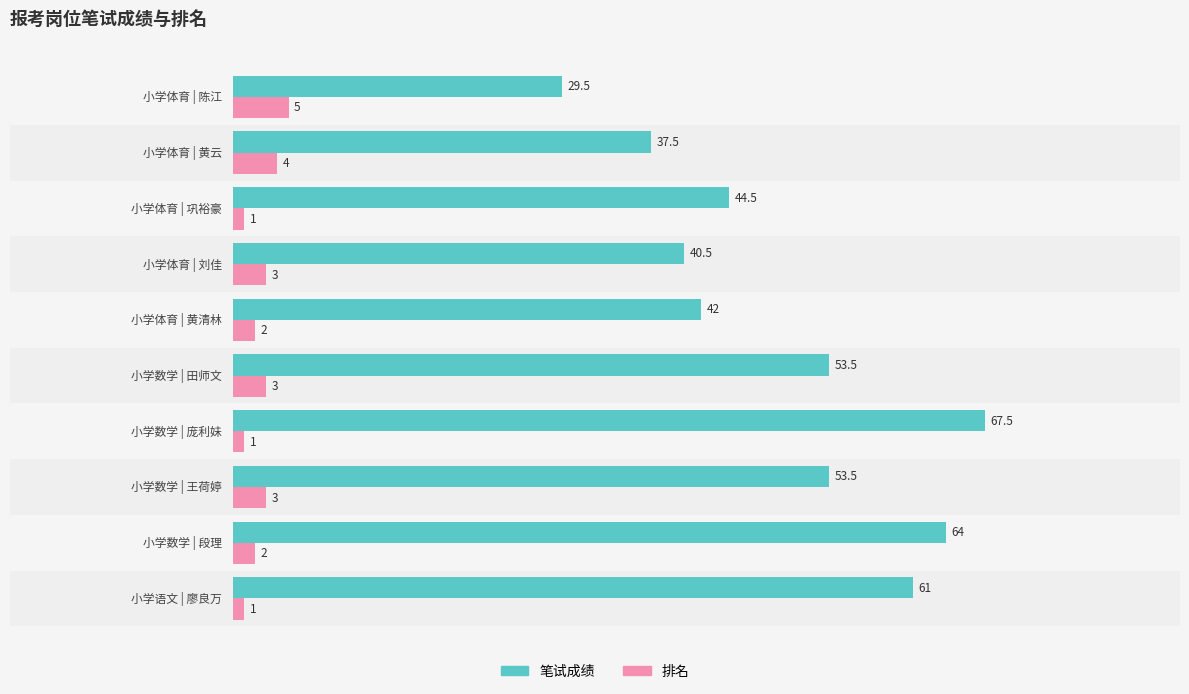

Rank the series by their maximum value, from highest to lowest.

笔试成绩, 排名